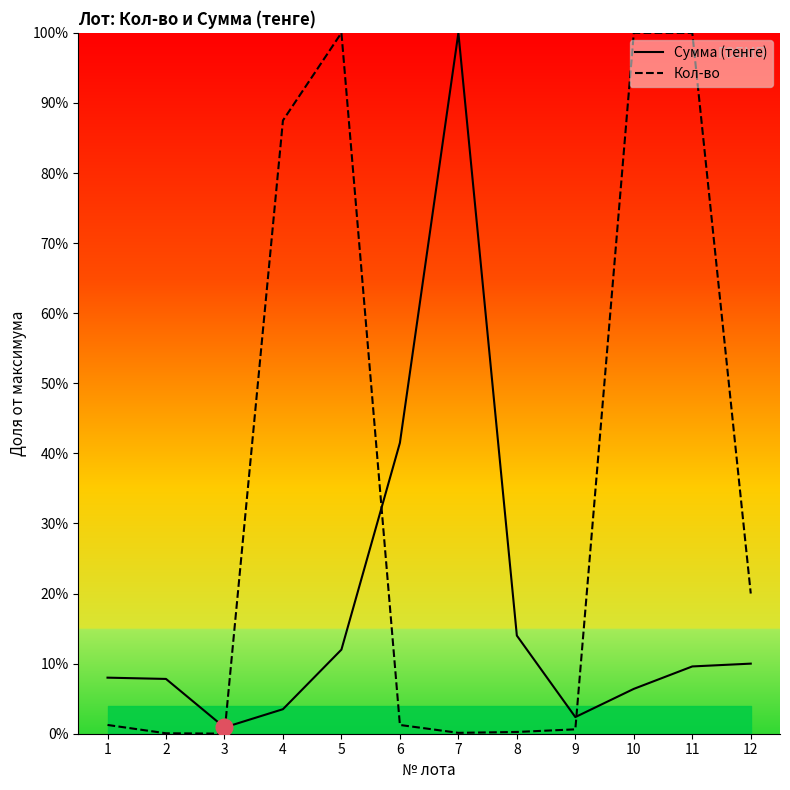

Rank the series by their average value, from highest to lowest.

Кол-во, Сумма (тенге)